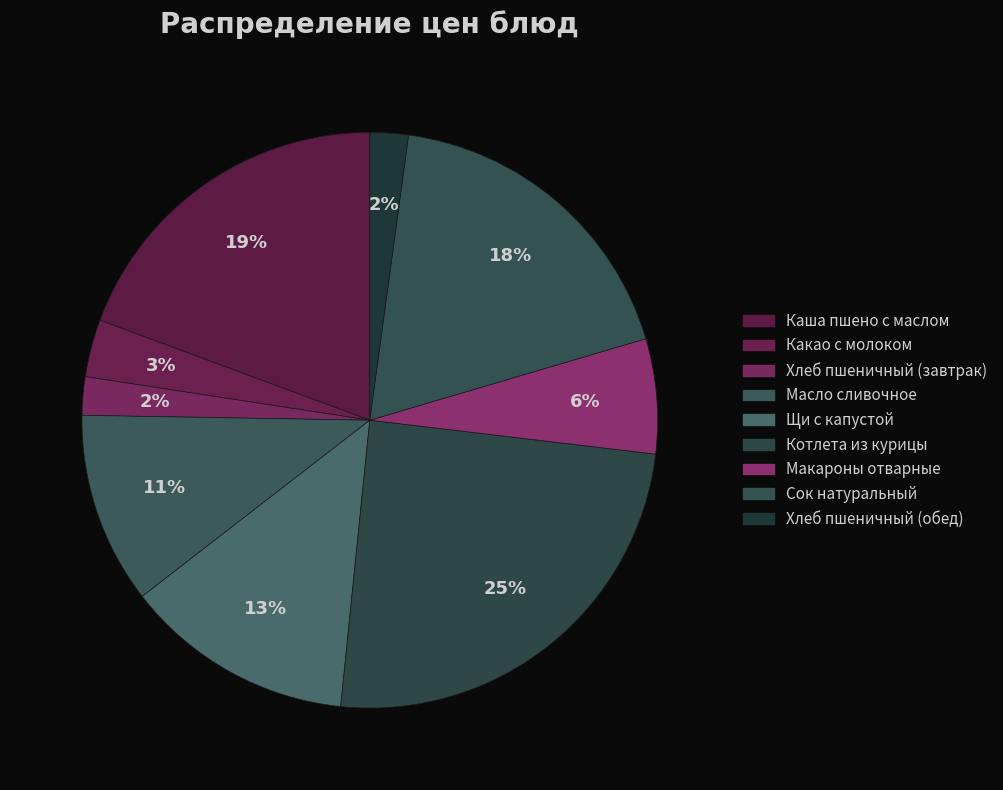

What is the ratio of the value at Какао с молоком to the value at Щи с капустой?

0.2